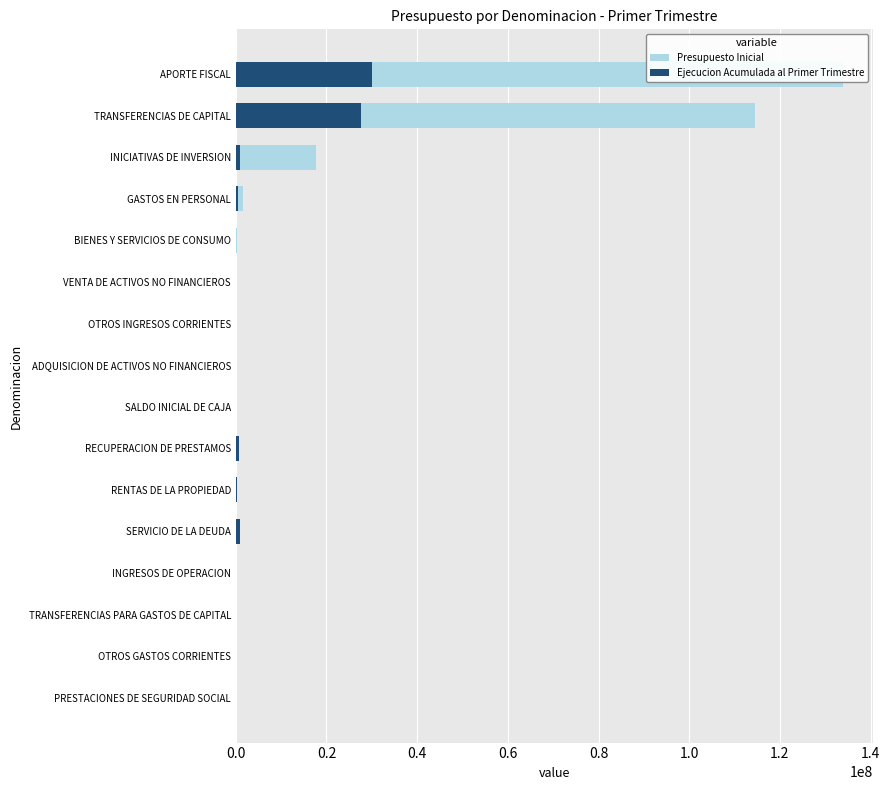

The value of Presupuesto Inicial at APORTE FISCAL is 83646300. True or false?

False